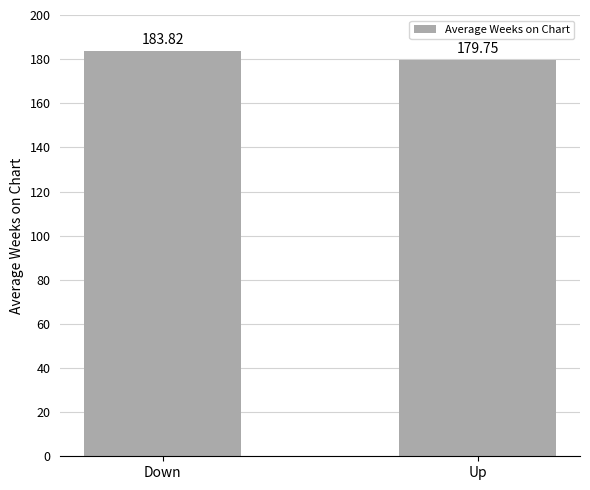

Reading left to right, what are all the values shown in this chart?

Down=183.8	Up=179.8